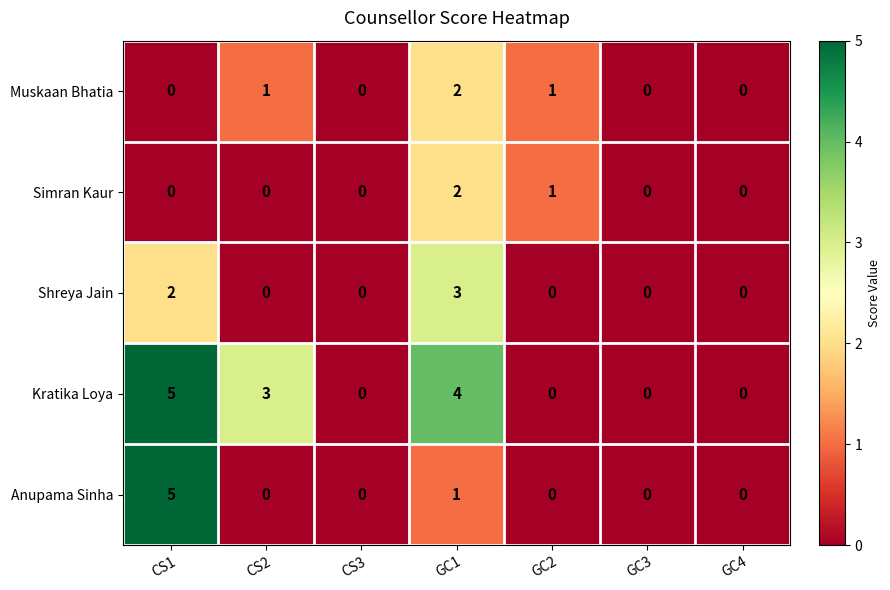

Which series changed the most between CS2 and GC2?

Kratika Loya